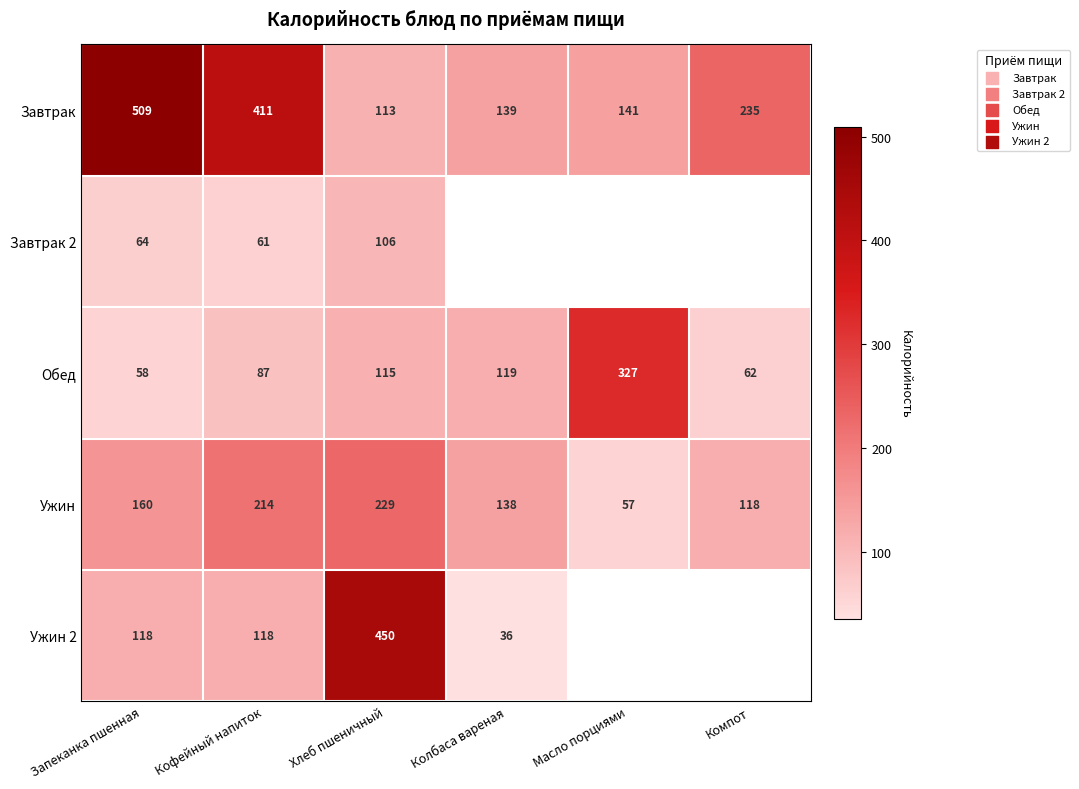

What is the approximate value of Ужин at Запеканка пшенная, to the nearest 50?

150